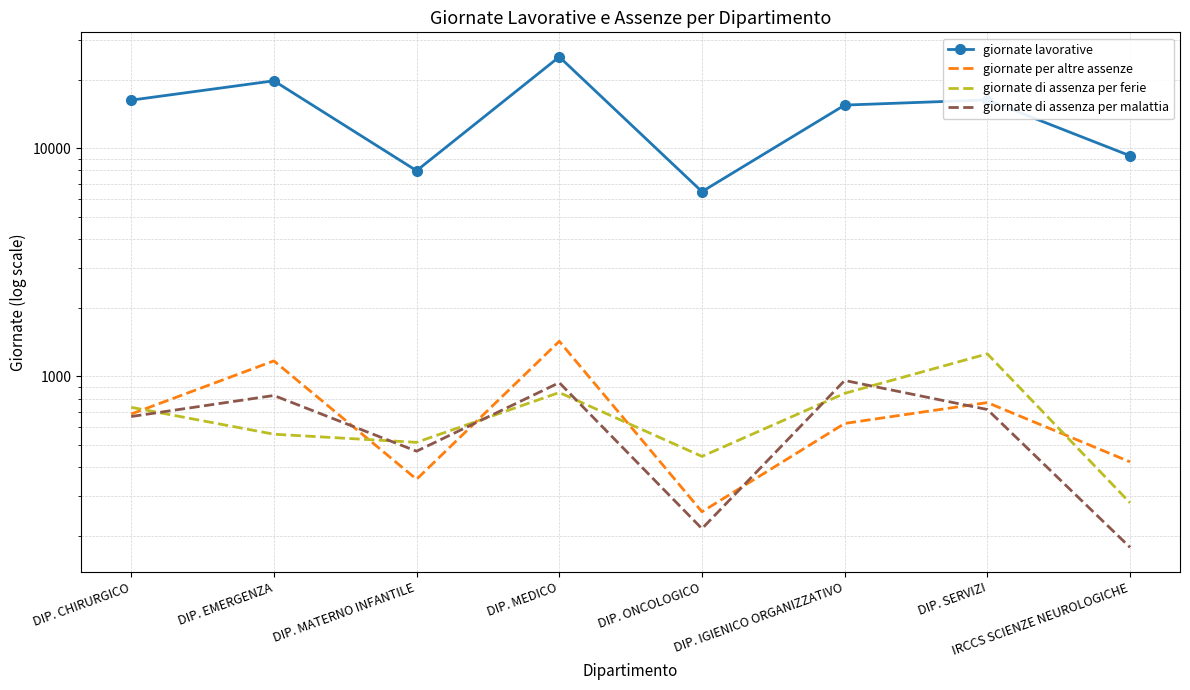

True or false: giornate lavorative has more than 1 interior local peaks.

True